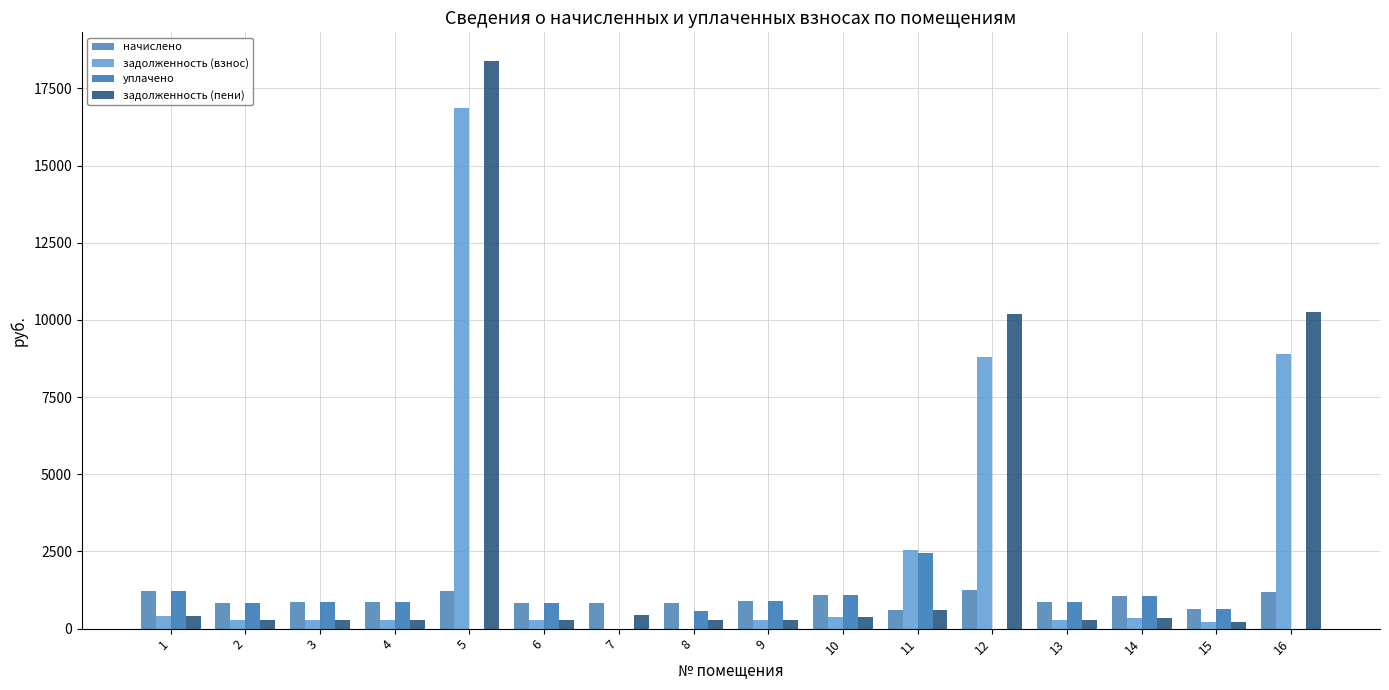

How many data points in задолженность (пени) are above 355?

8